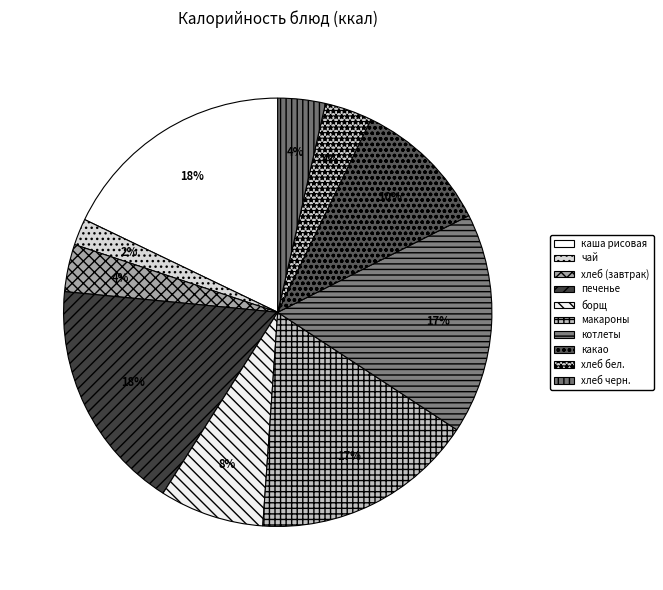

Which category has the smallest portion of the pie?

чай